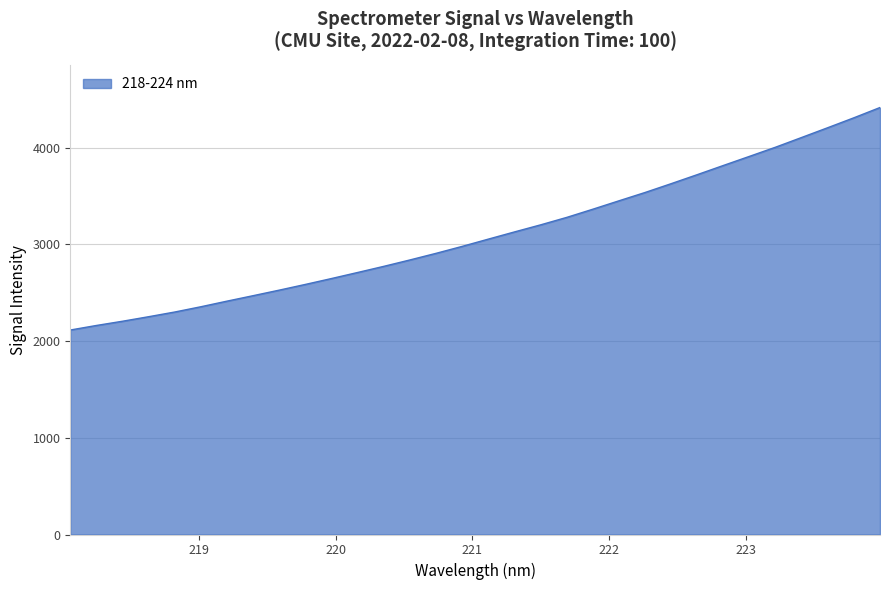

What is the difference between the maximum and second lowest values?

2252.8